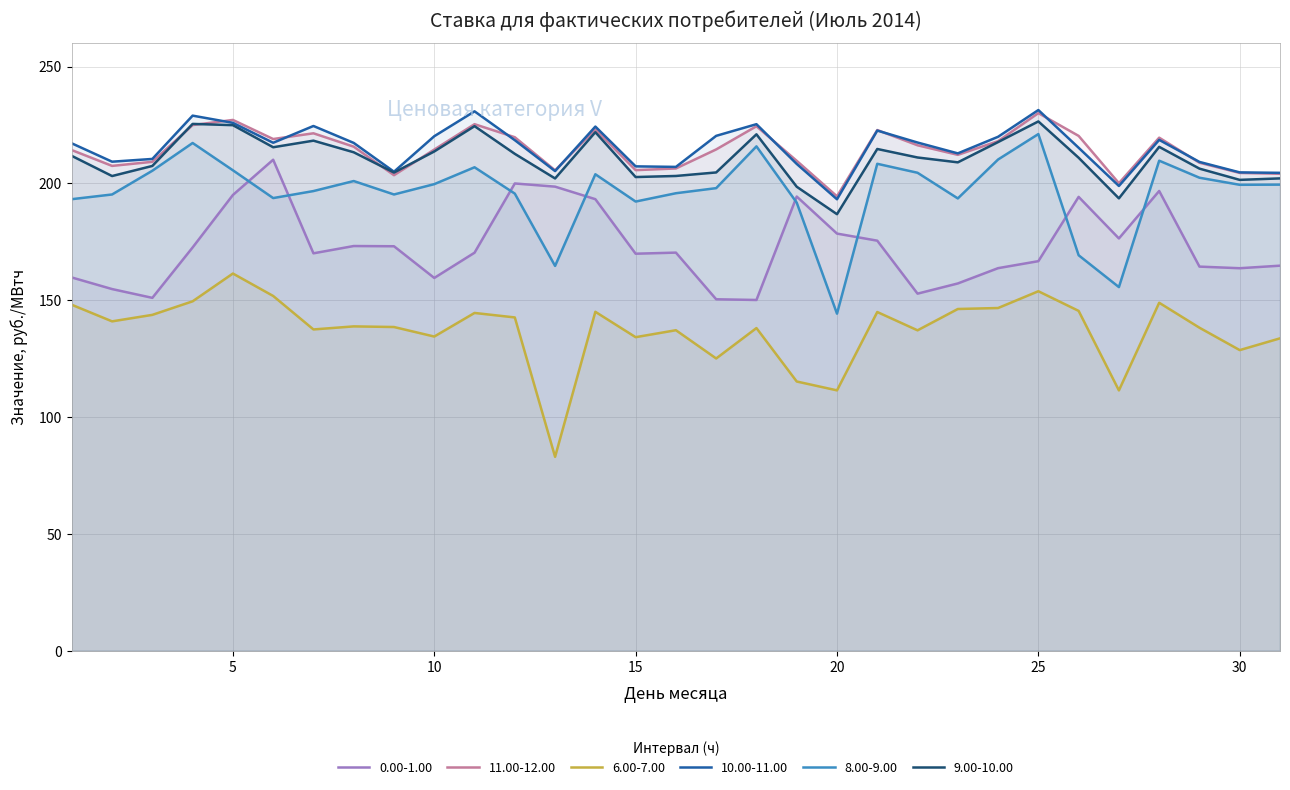

What is the value of the 0.00-1.00 point at the 23rd from the left?

157.2